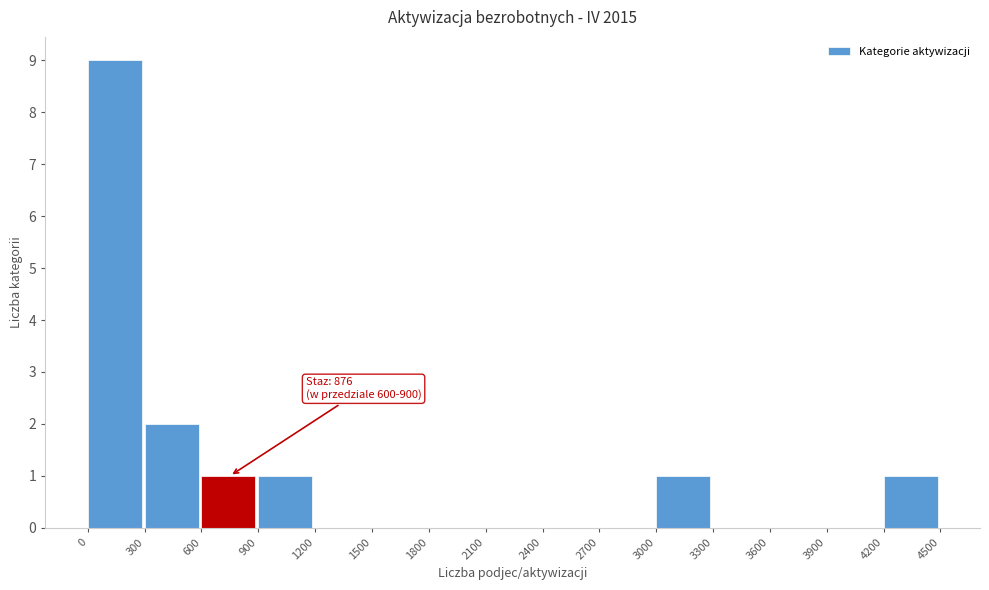

Over which range of the x-axis is the bar tallest?

0 to 300